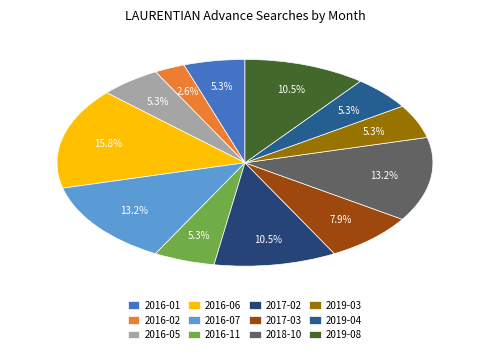

How many segments does this pie chart have?

12